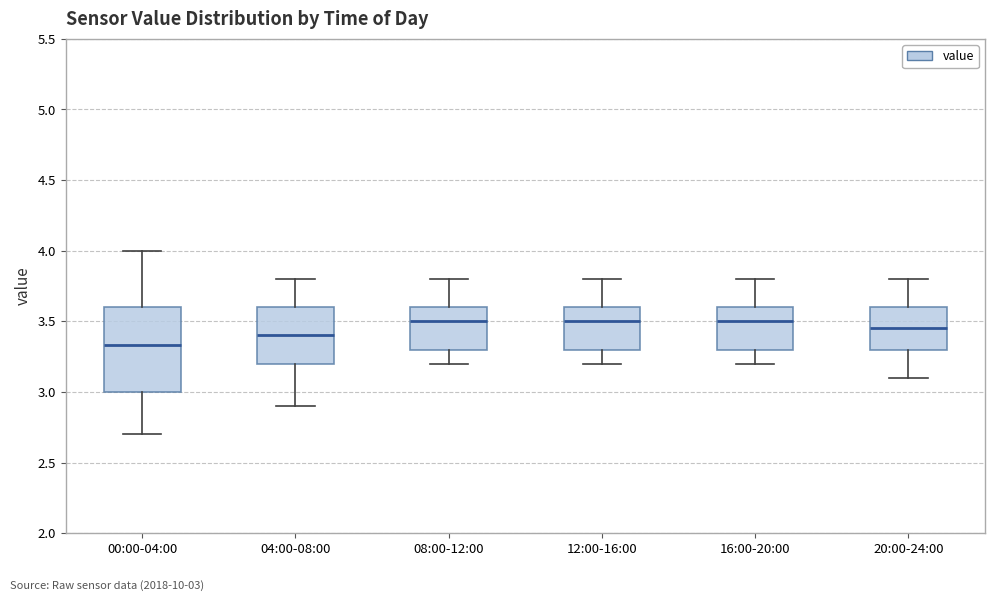

Where does the lower whisker of the box for 04:00-08:00 end on the y-axis? The values are not printed on the chart, so give them approximately, as read against the axis.

2.90